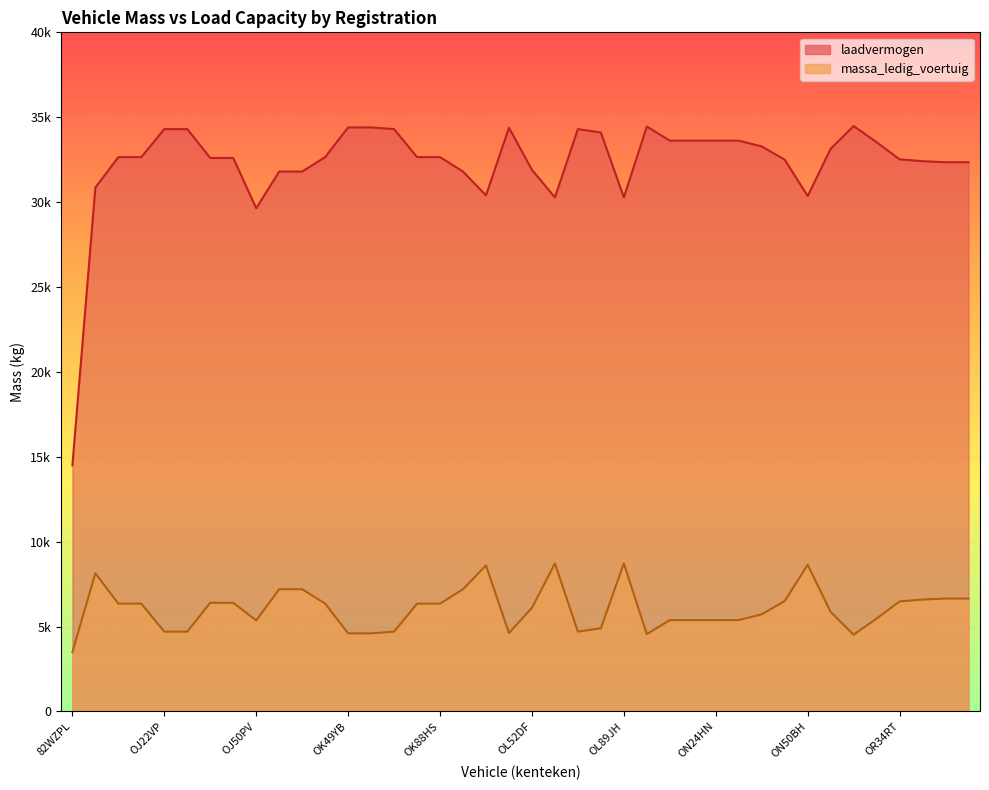

How many distinct data groups are displayed?

2